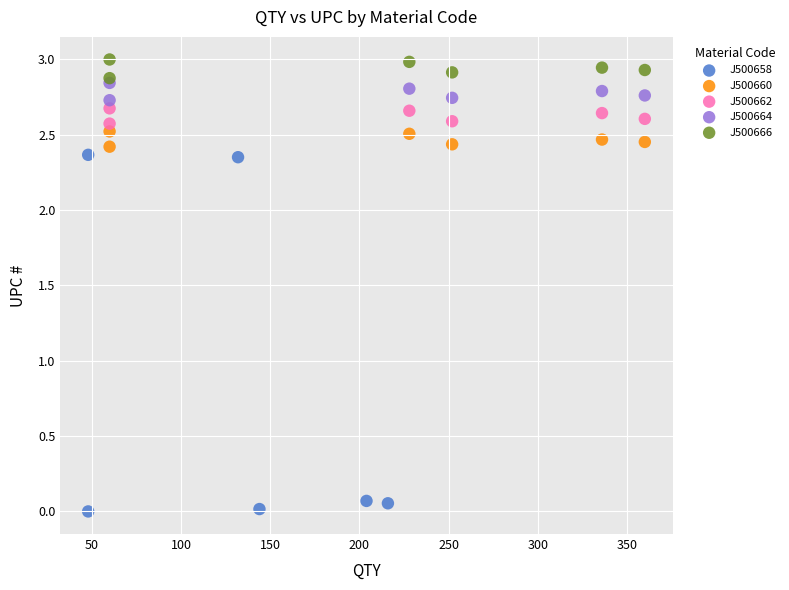

Which series has the largest Y range (max minus min)?

J500658